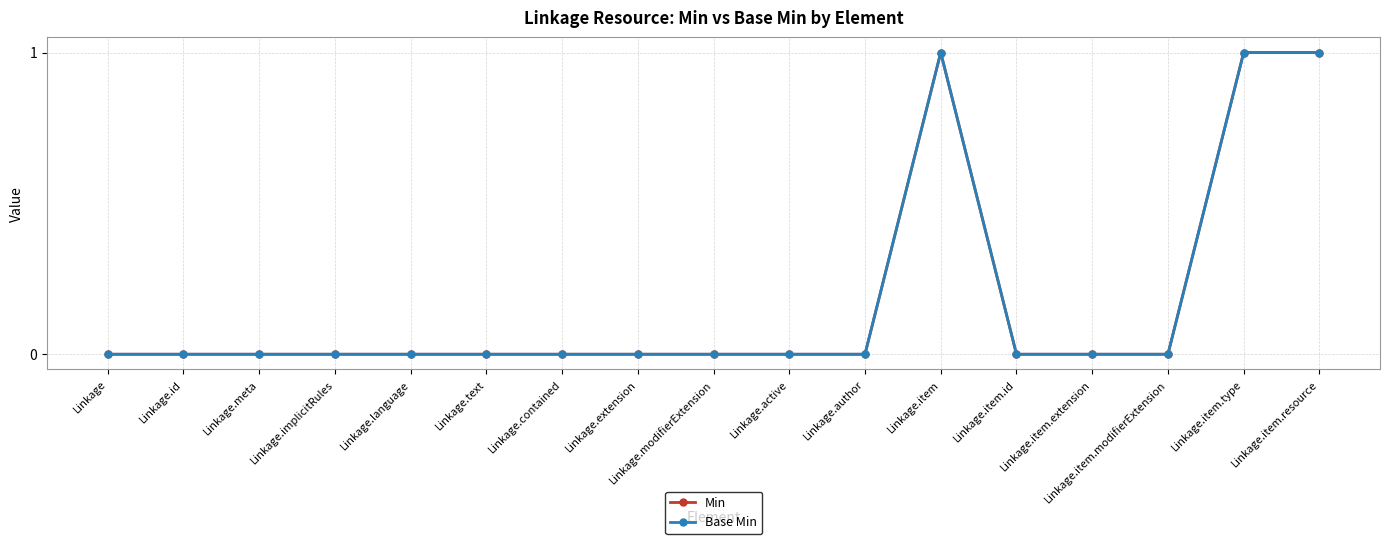

Which series has the largest total across all categories?

Min